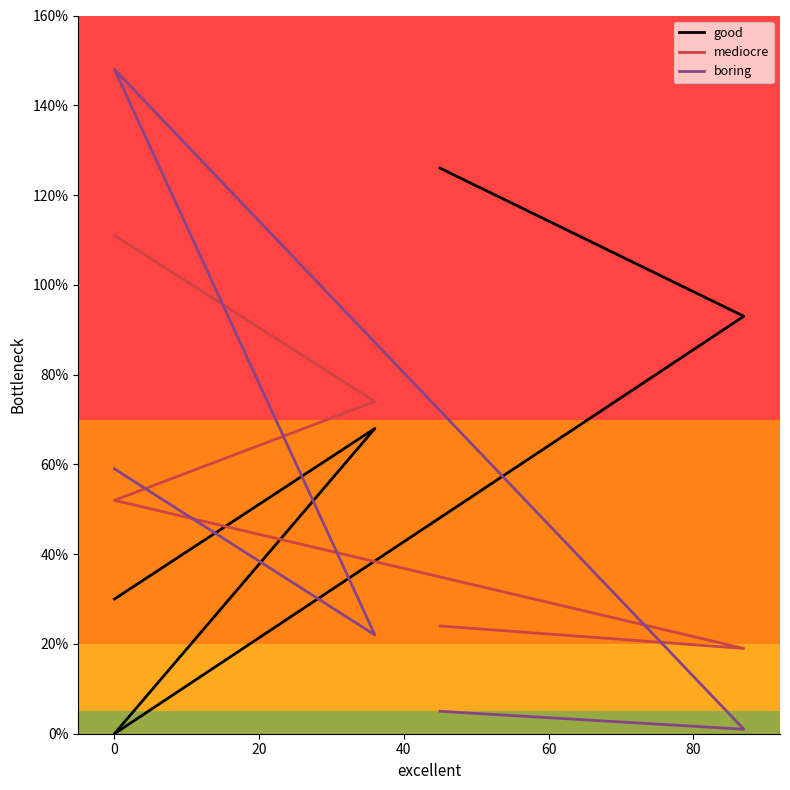

What is the value of the good point at the 1st from the left?

126